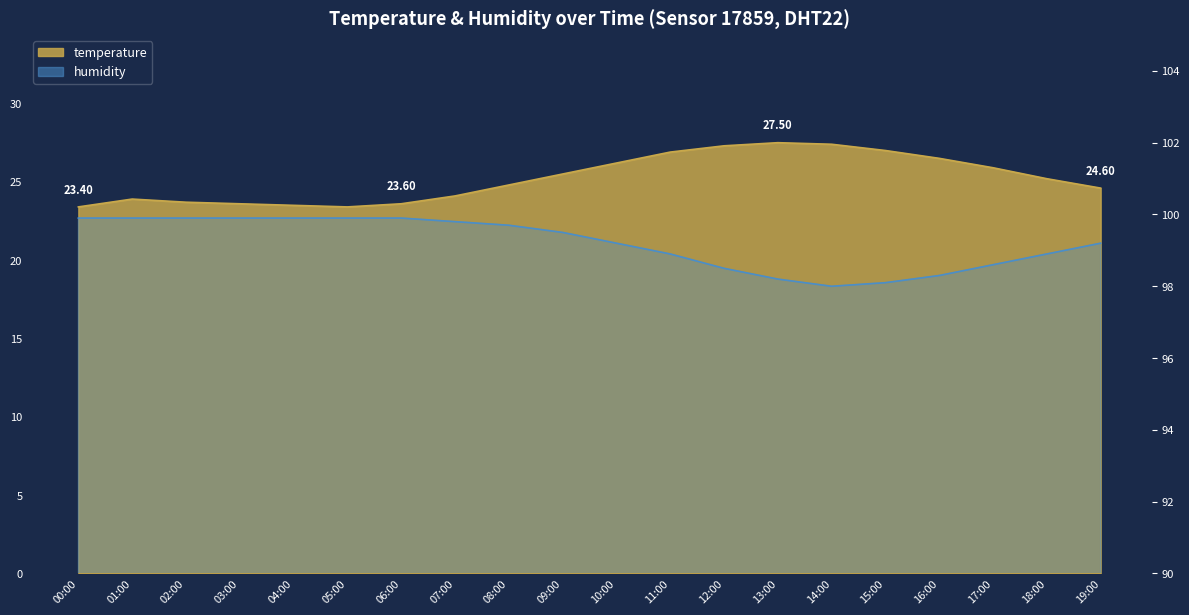

Which has a higher value, 00:00 or 02:00?

02:00